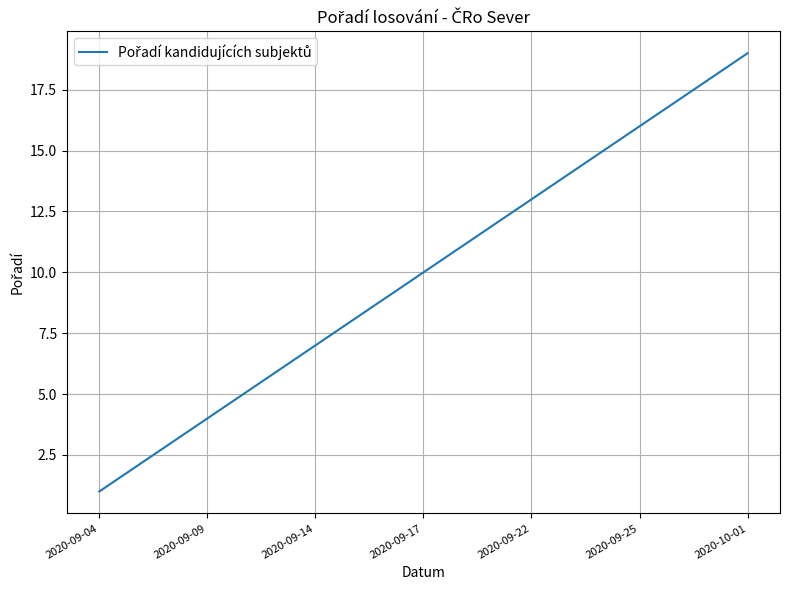

What is the difference between the maximum and minimum values?

18